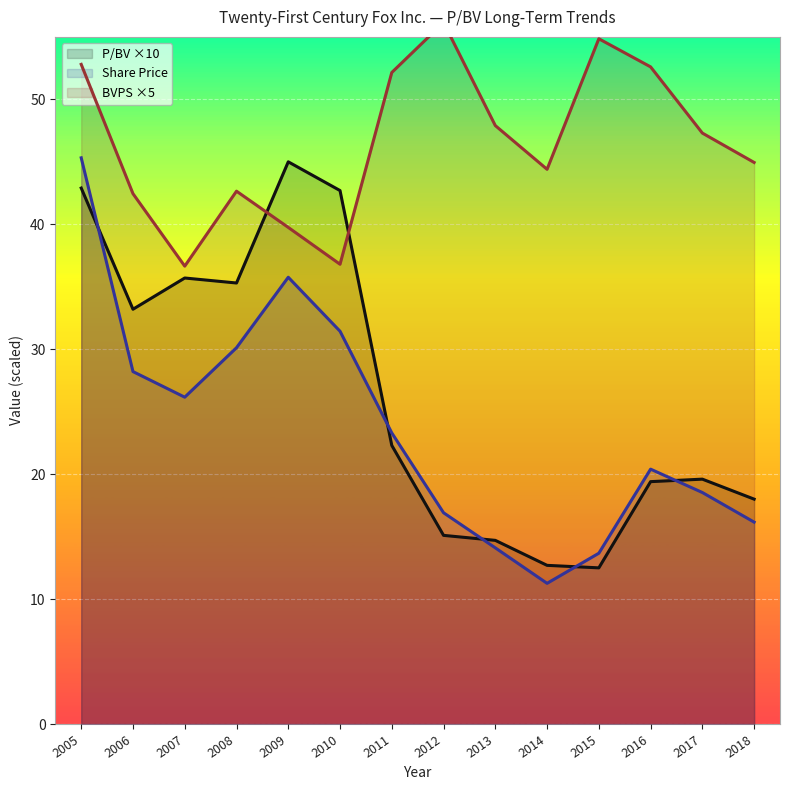

How many intersections are there between BVPS and P/BV?

2